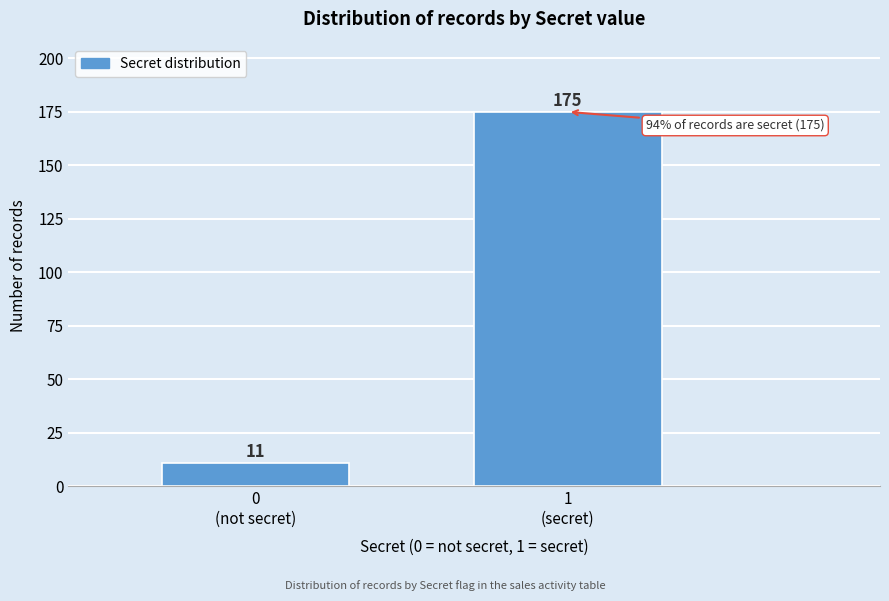

Reading right to left, transcribe all the data shown in this chart.

175	11